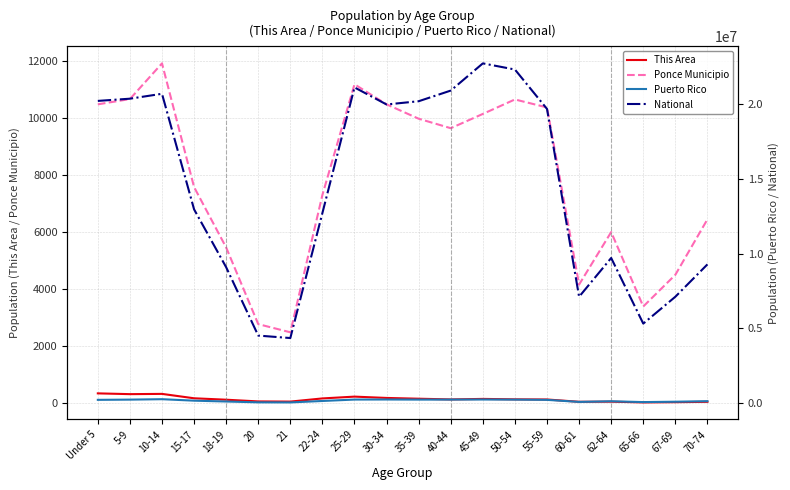

What are all the series names shown in the legend?

This Area, Ponce Municipio, Puerto Rico, National